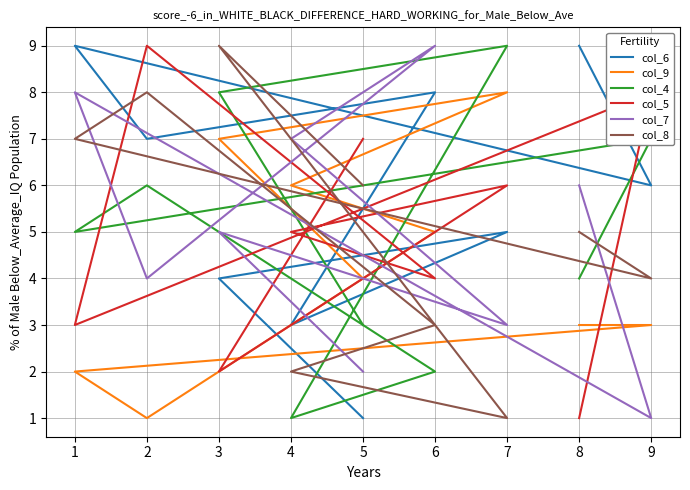

What is the difference between the highest and lowest values at 4?

6